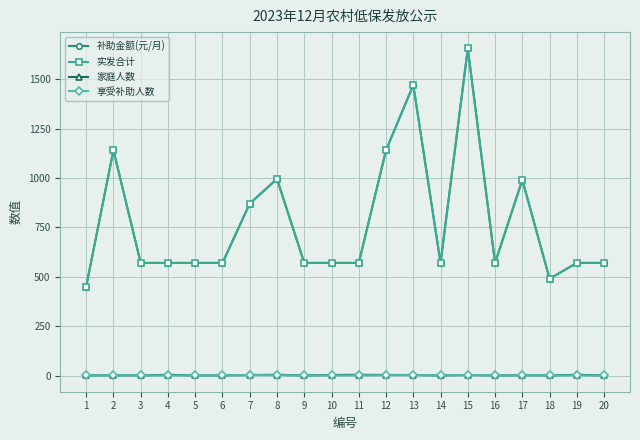

Which series has the widest spread of values?

补助金额(元/月)